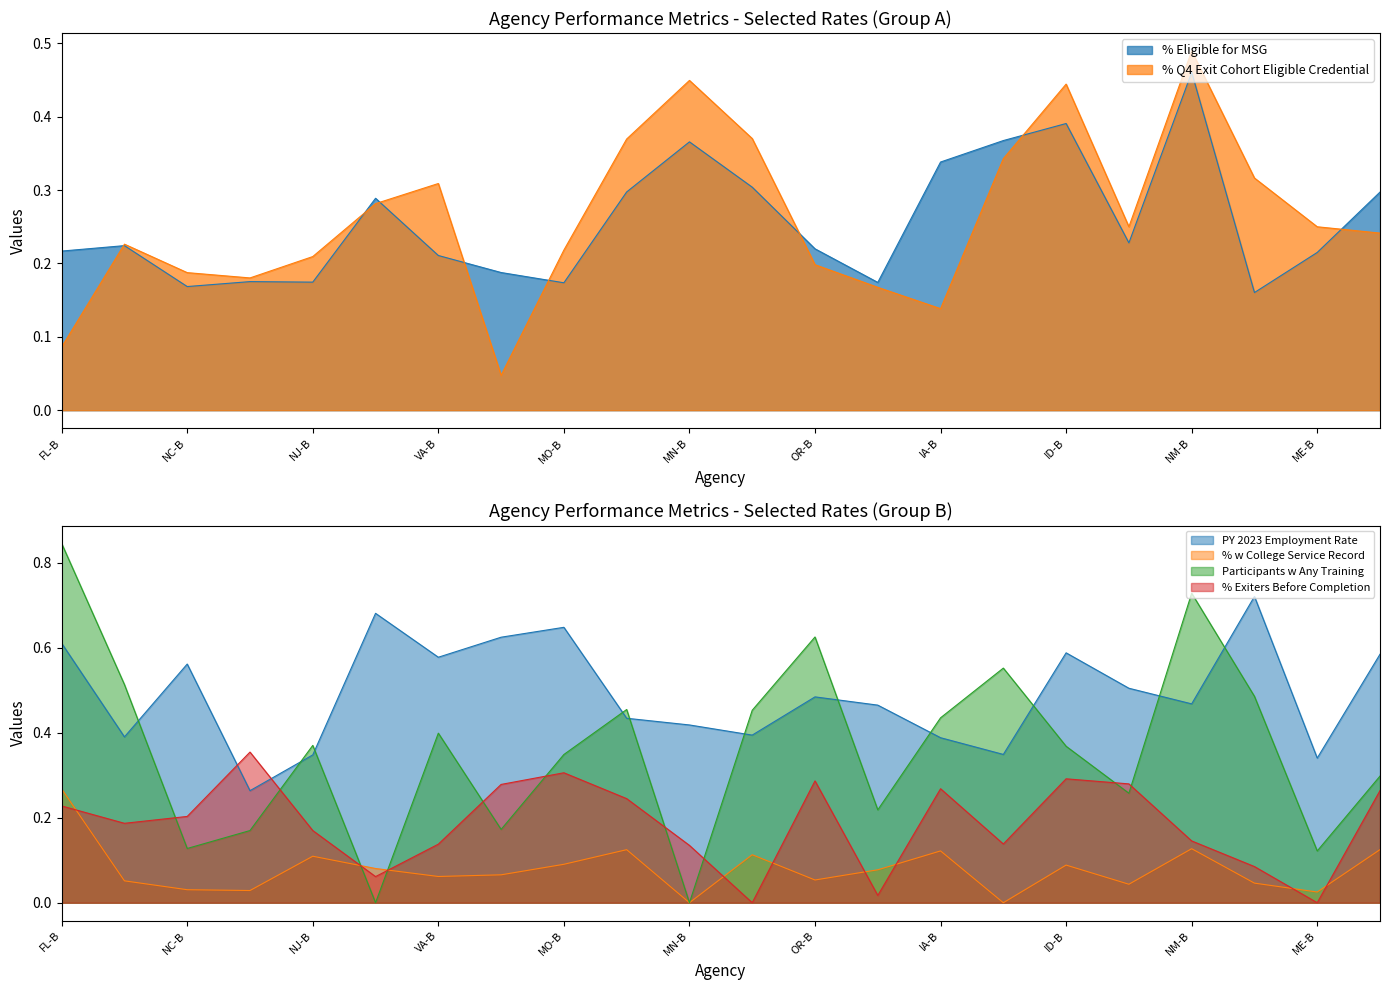

At which category does Participants w Any Training reach its first local peak?

NJ-B